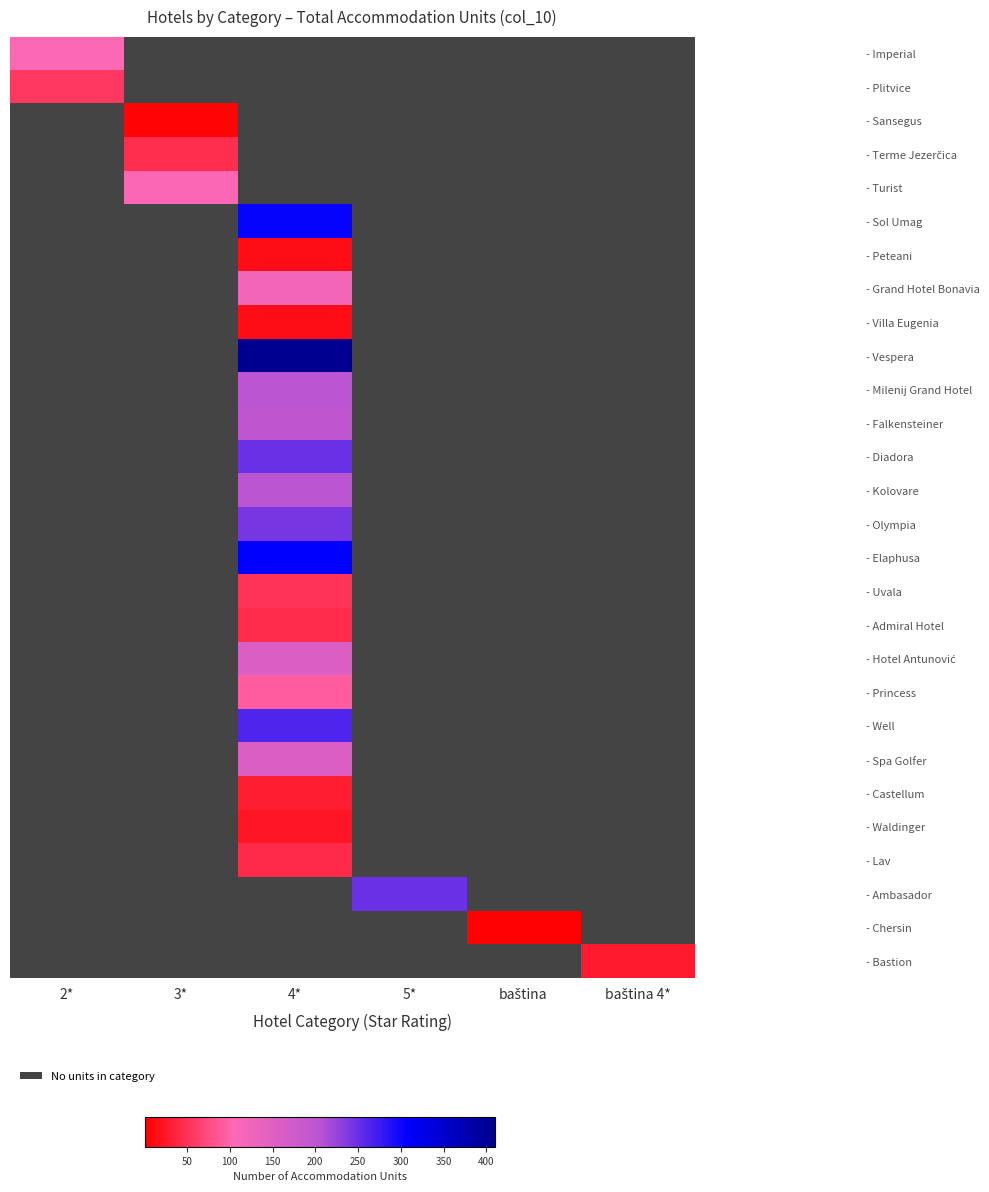

What is the difference between the highest and lowest values at baština 4*?

28